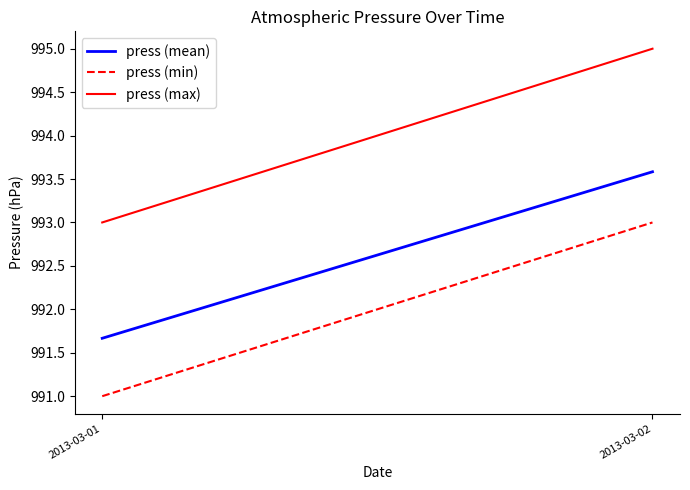

List the series in order of their peak value, highest first.

press (max), press (mean), press (min)